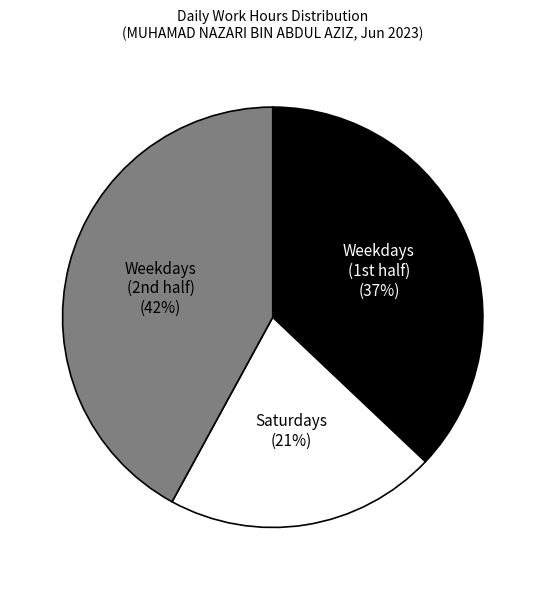

How many segments does this pie chart have?

3